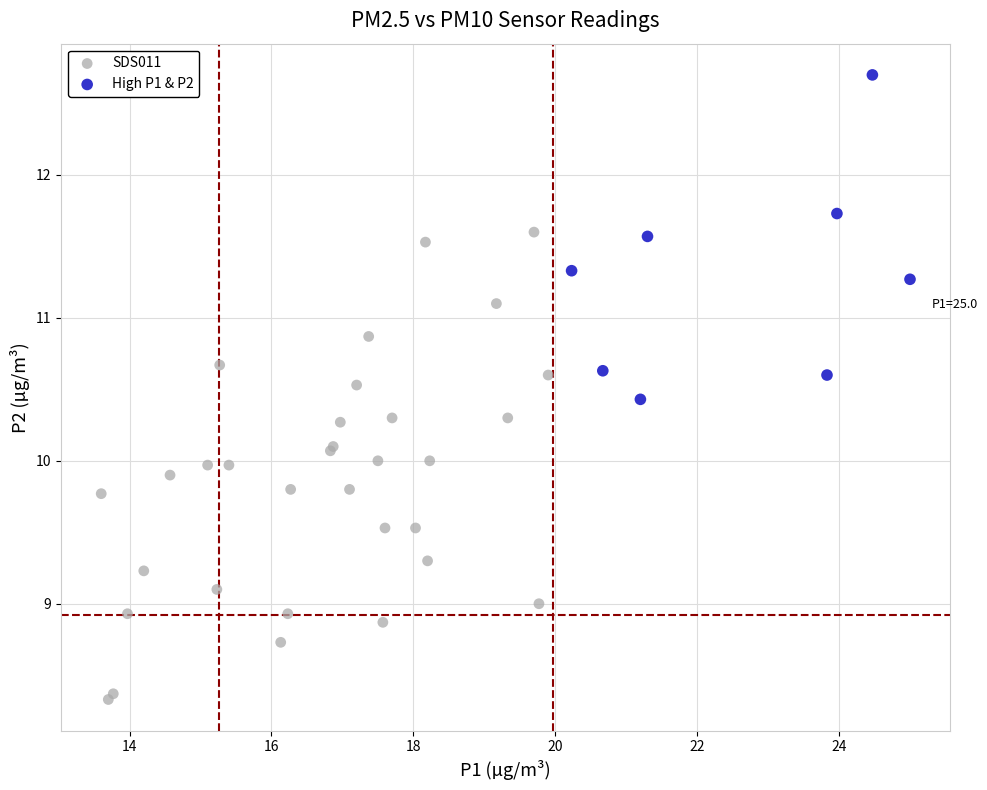

Which series contains the highest Y value?

High P1 & P2